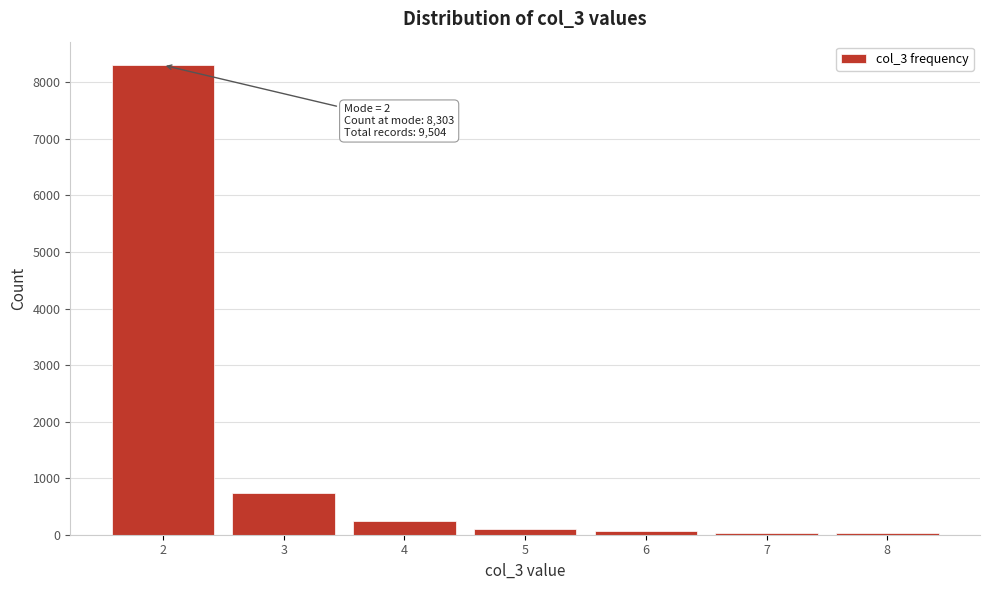

Which range on the x-axis has the tallest bar?

1.5 to 2.5